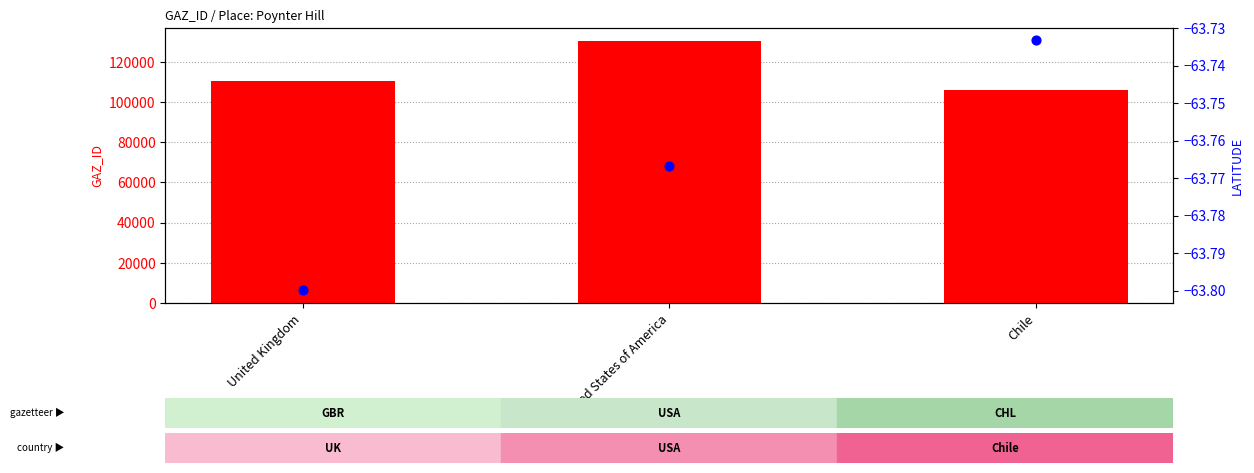

At how many categories does at least one series exceed 108200?

2